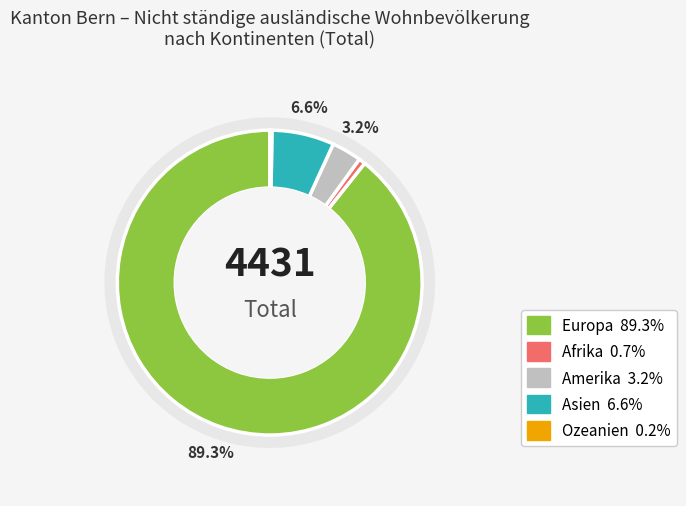

What is the change in value from Amerika to Ozeanien?

-130